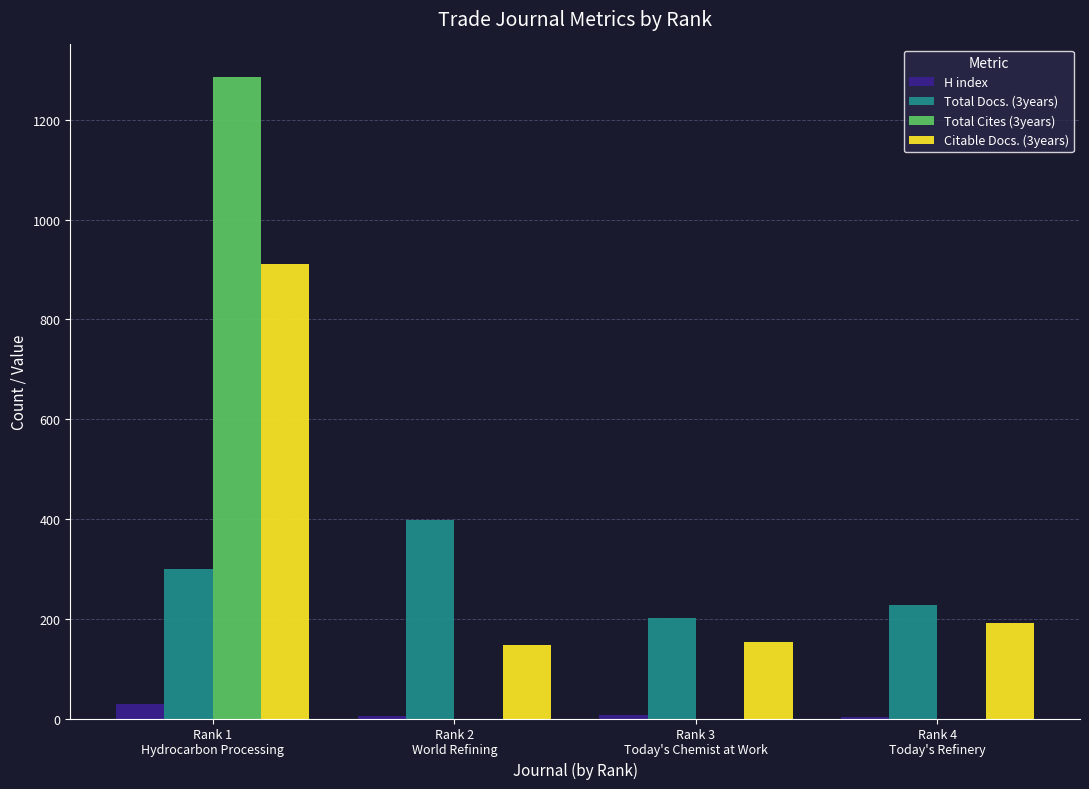

What is the highest value of the H index series?

29